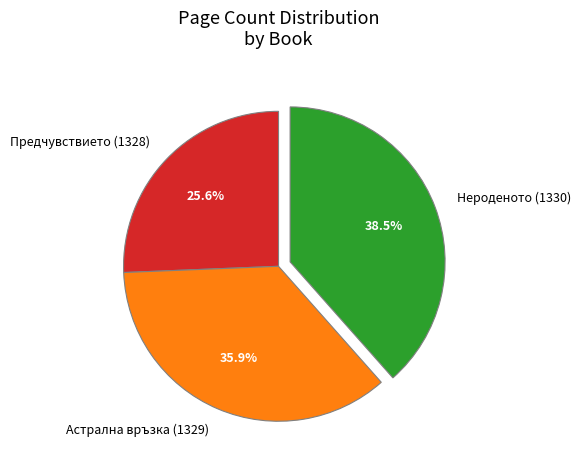

Combined, what portion of the pie is Астрална връзка (1329) and Нероденото (1330)?

74.4%